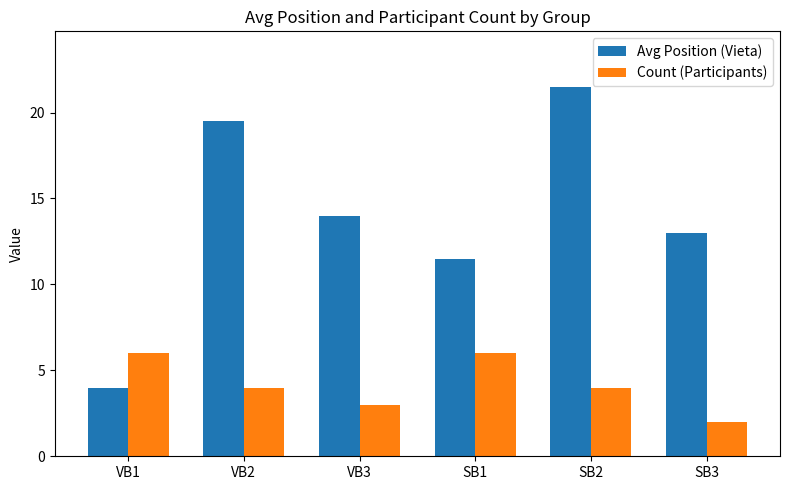

Is it true that Avg Position (Vieta) equals 5.8 at VB1?

False